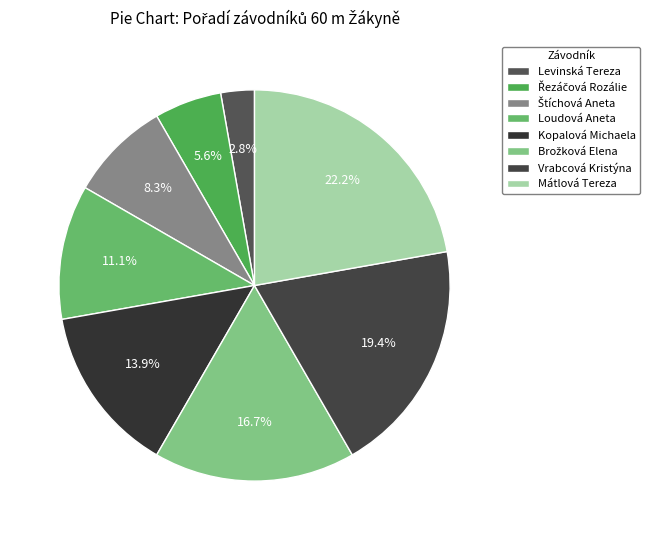

What percentage do Kopalová Michaela and Mátlová Tereza together represent?

36.1%